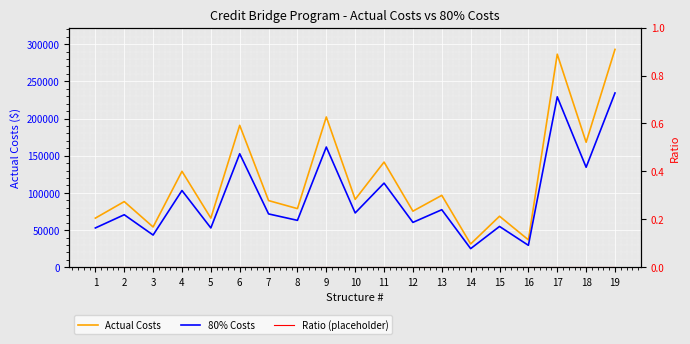

What is the difference between the Actual Costs values at 10 and 3?

37140.2